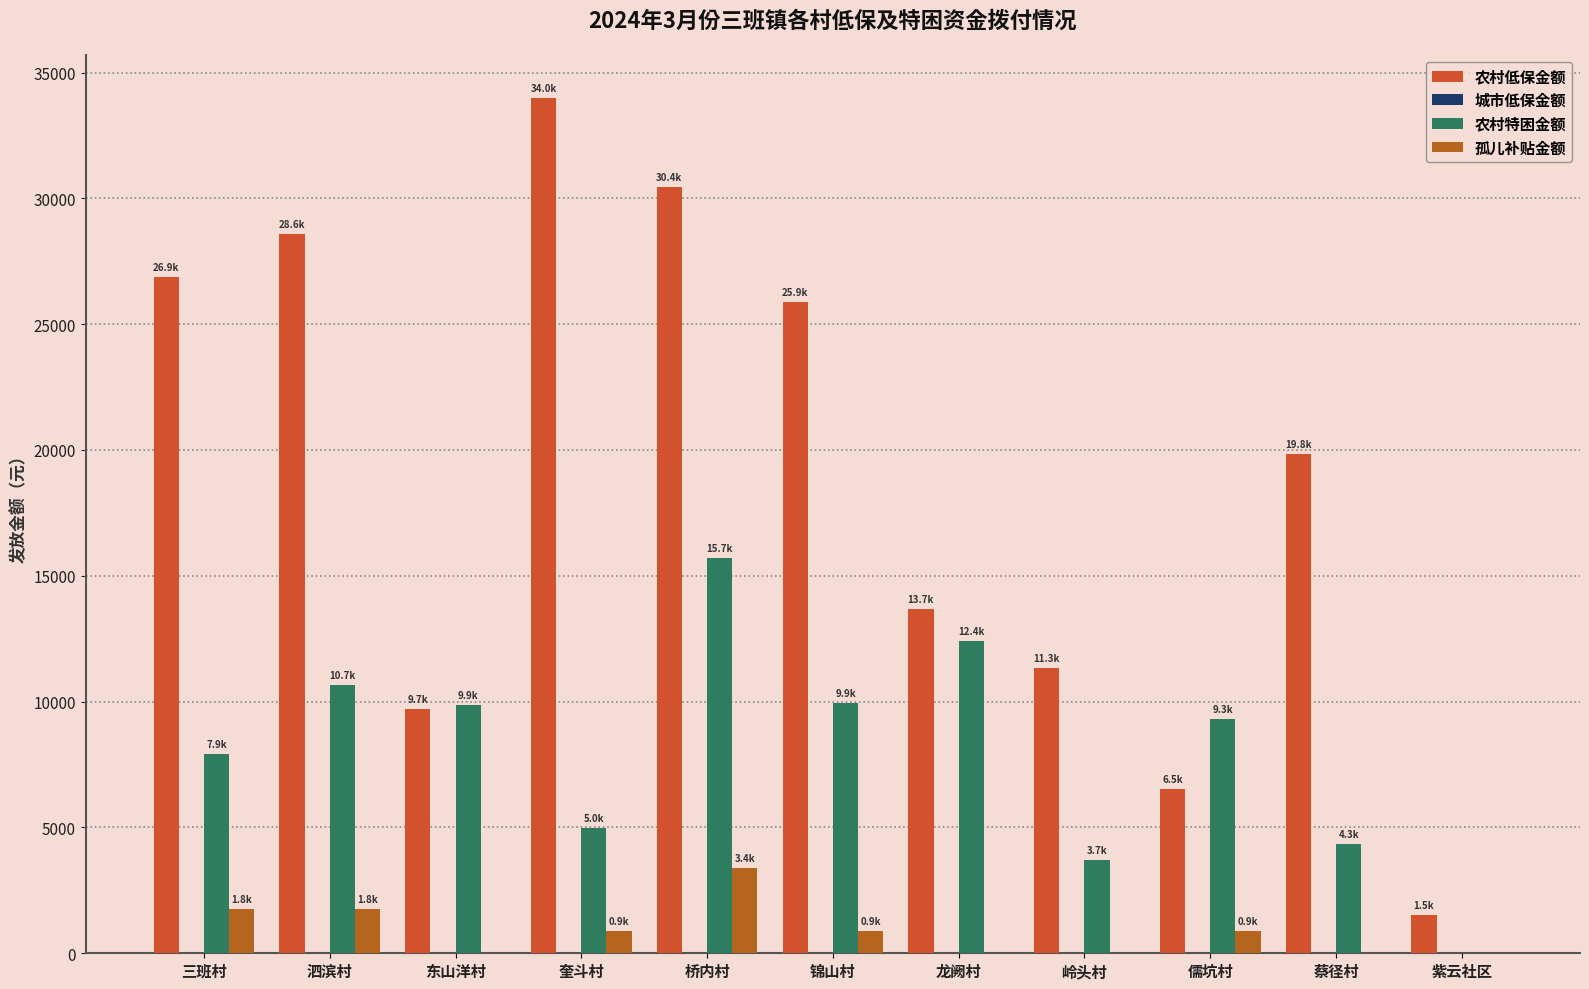

What is the total value across all series at 东山洋村?

19571